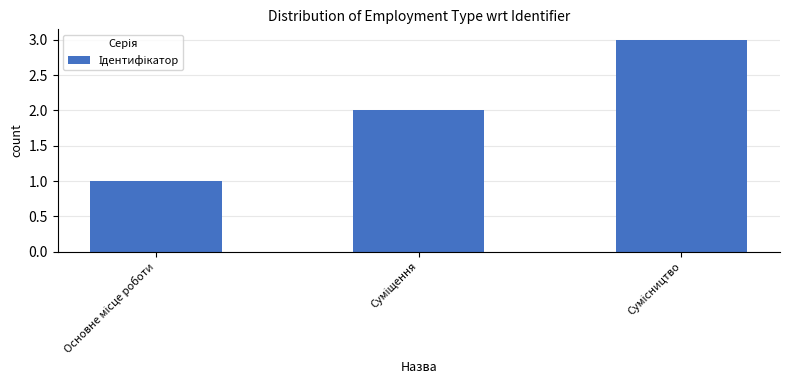

What is the greatest value displayed?

3